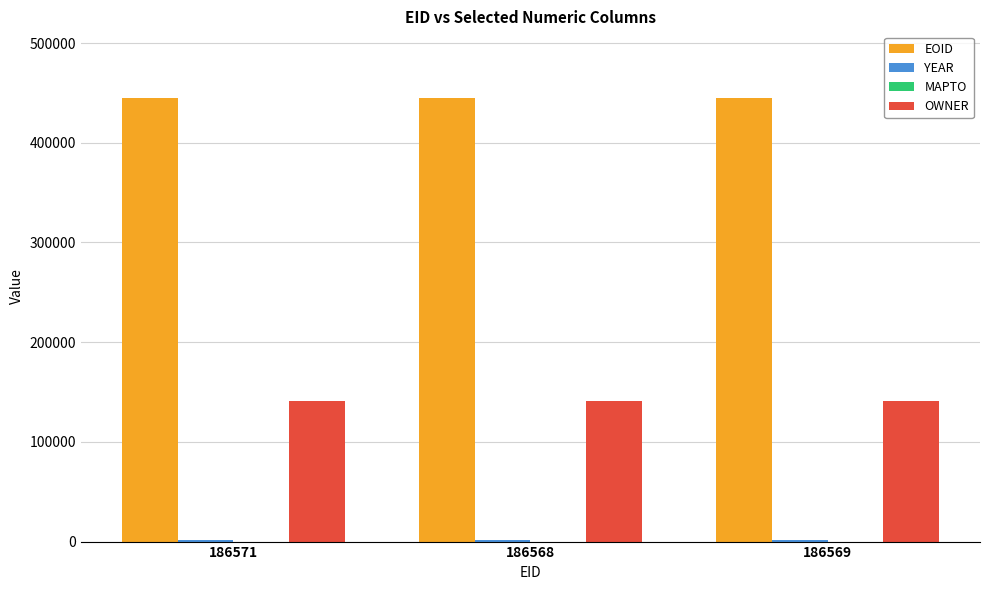

Which series has the largest total across all categories?

EOID